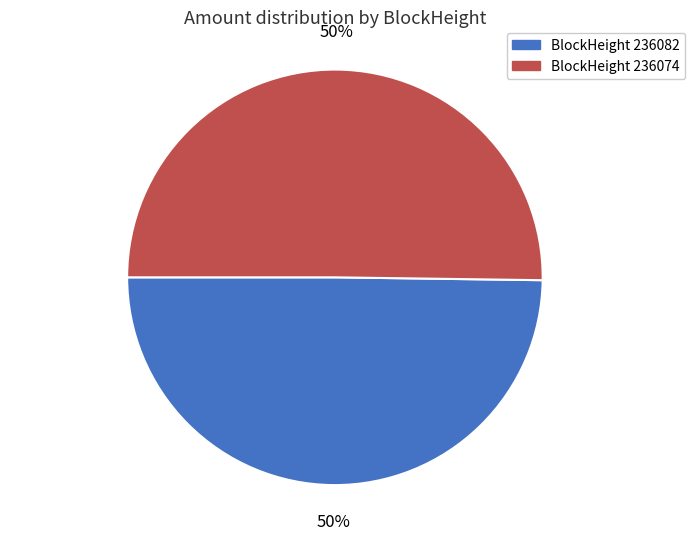

To the nearest percent, what is the average slice percentage?

50%